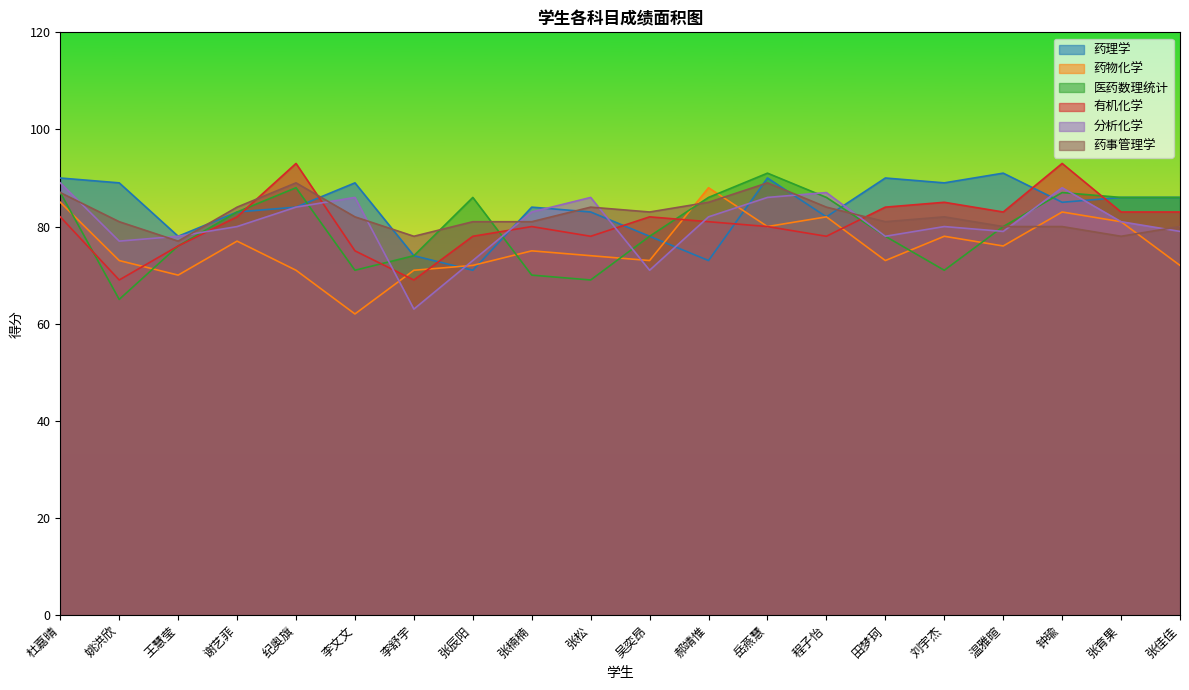

How many values in the 分析化学 series are below 81?

10